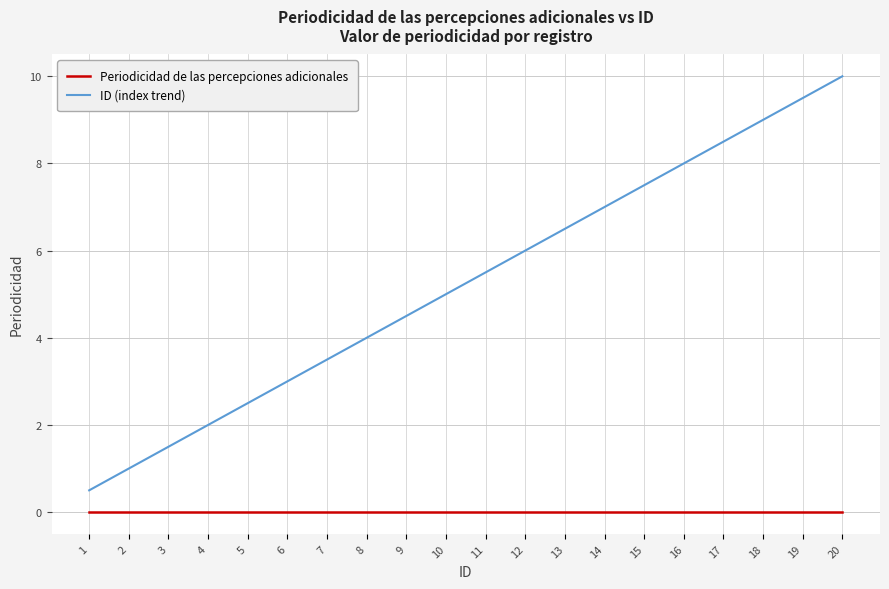

List the series in order of their peak value, highest first.

ID (index trend), Periodicidad de las percepciones adicionales